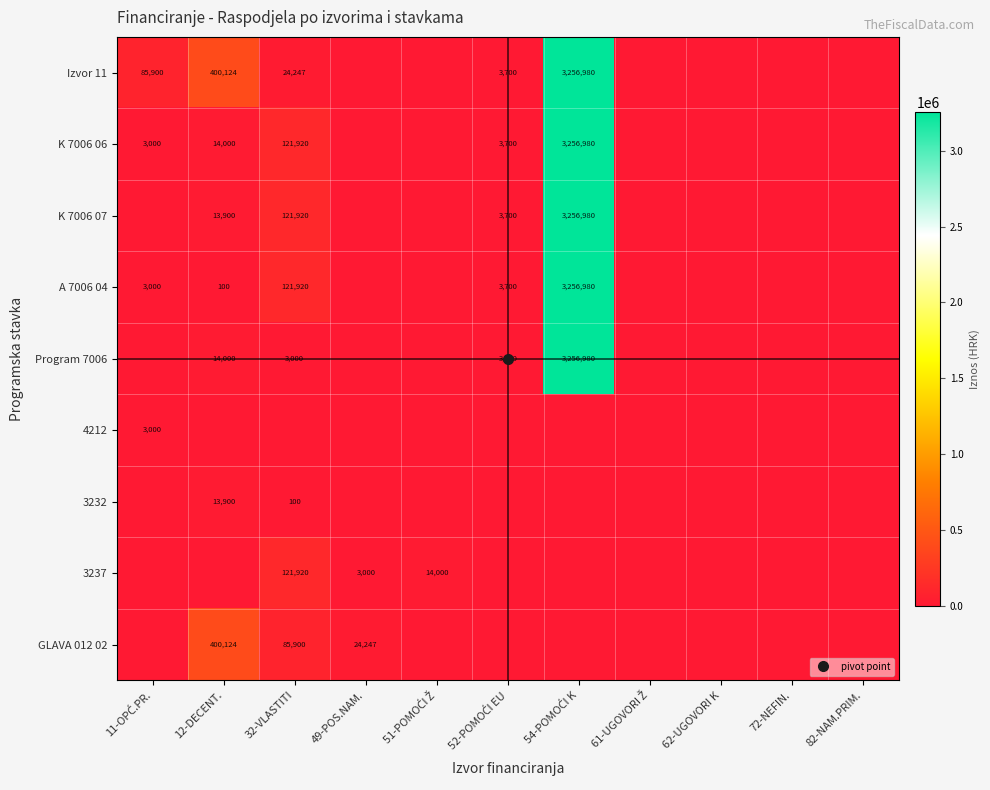

Which category has the highest value across all series?

54-POMOĆI K